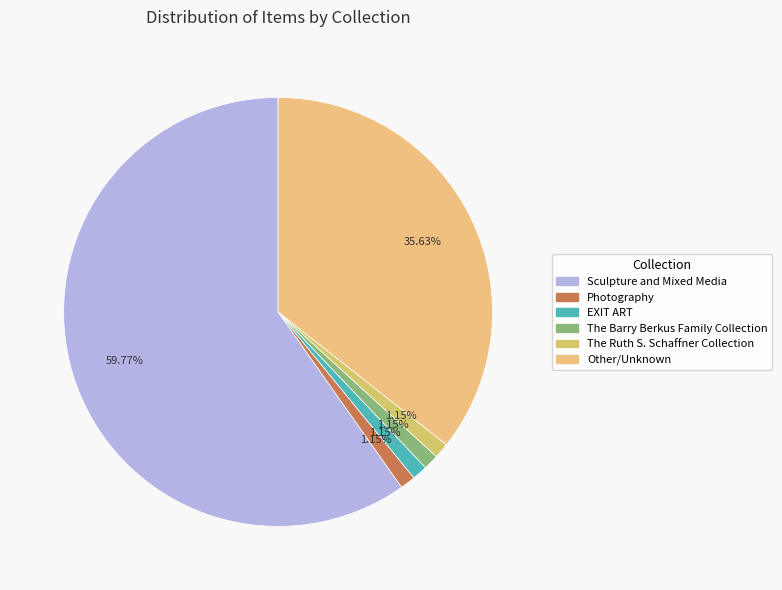

What is the ratio of the value at EXIT ART to the value at The Ruth S. Schaffner Collection?

1.0